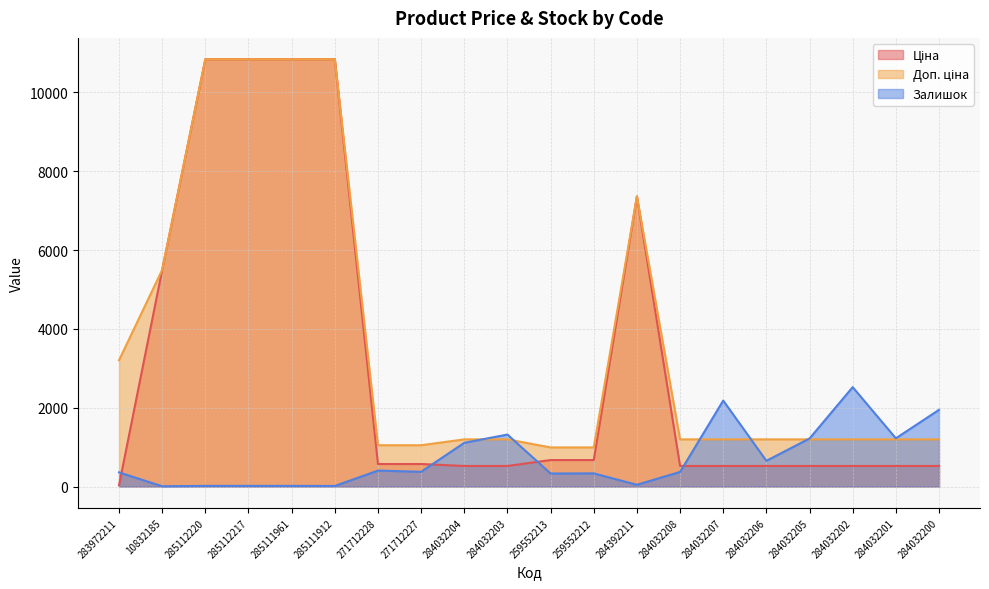

At which label does Залишок reach its minimum?

10832185